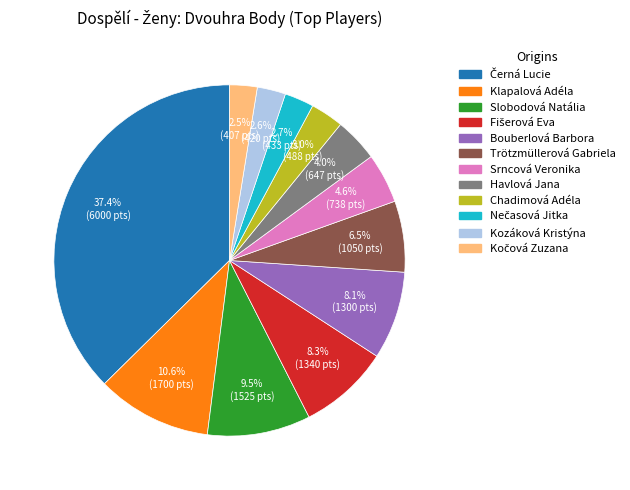

How many slices are in this pie chart?

12